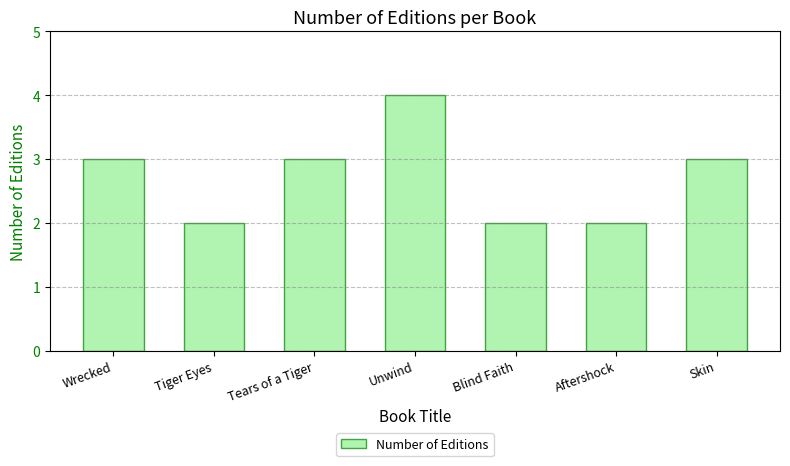

Is it true that the value at Tears of a Tiger is 3?

True